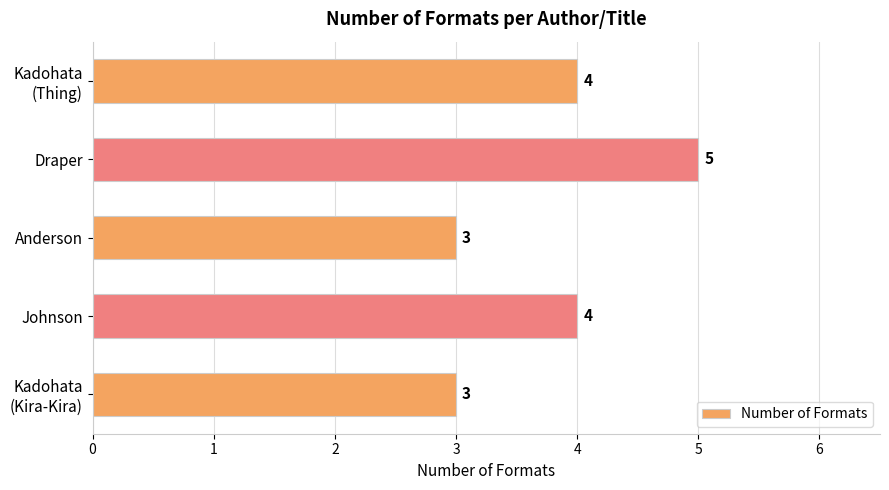

What is the label of the 3rd bar from the top?

Anderson